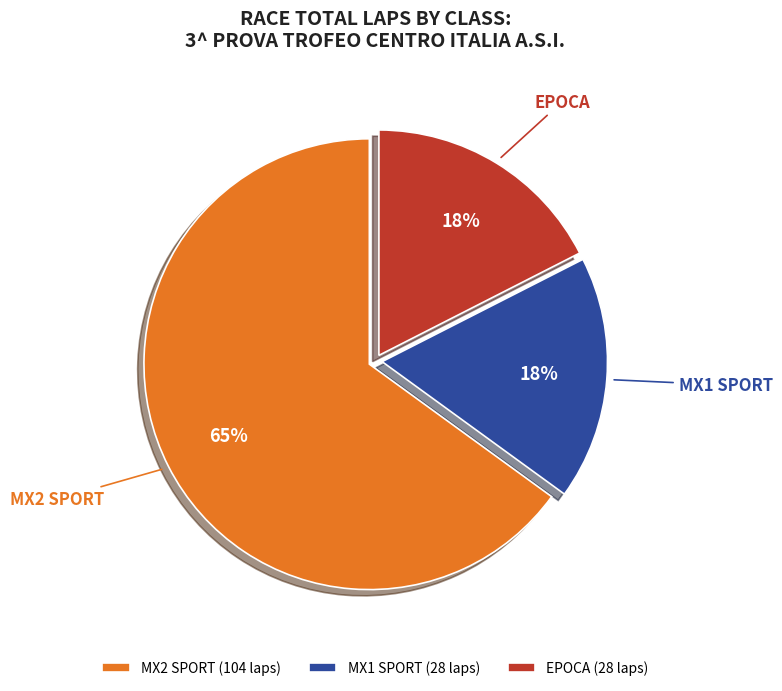

Is MX2 SPORT the majority of the pie?

Yes